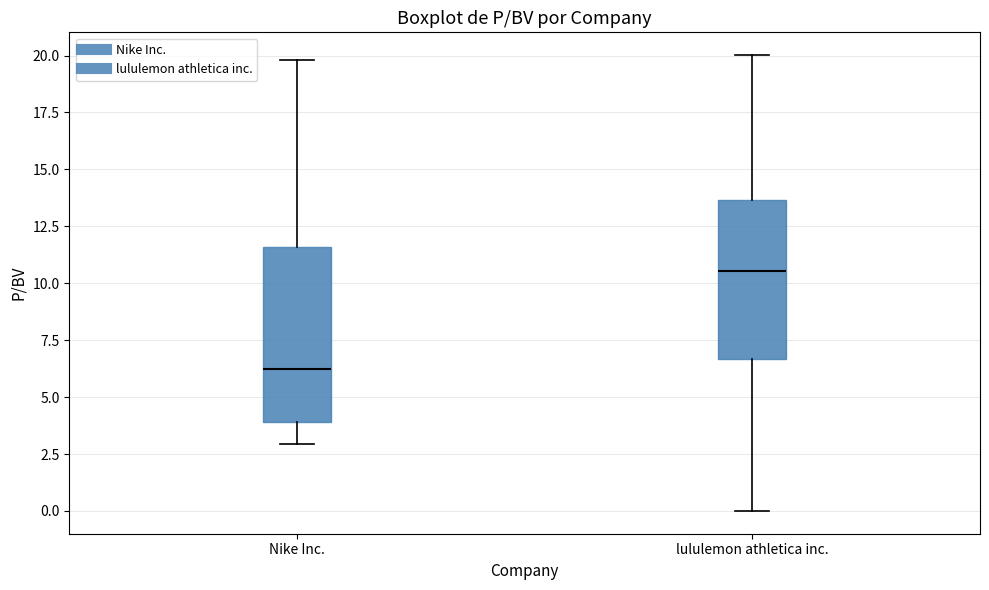

Comparing the boxes themselves (not the whiskers), which one is the tallest?

Nike Inc.